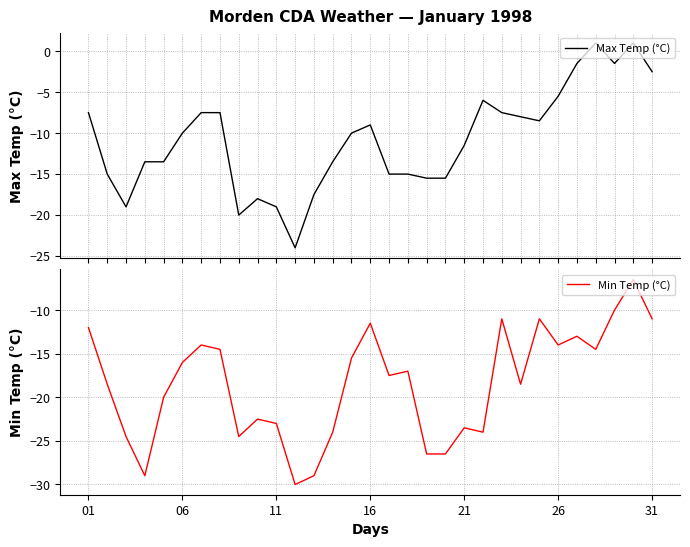

What is the minimum value for Max Temp (°C)?

-24.0